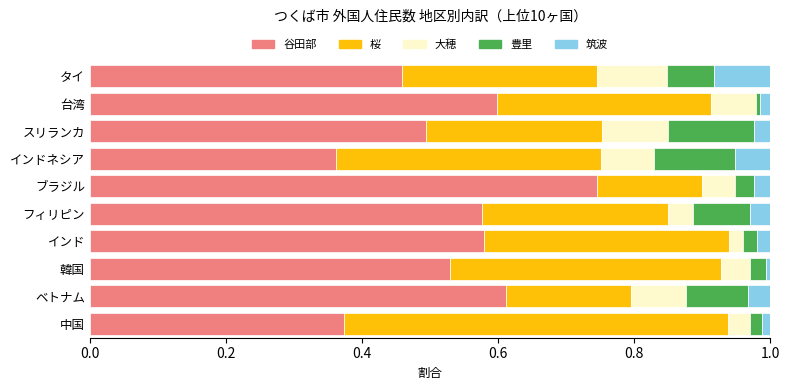

Which category has the highest value in the 谷田部 series?

ブラジル